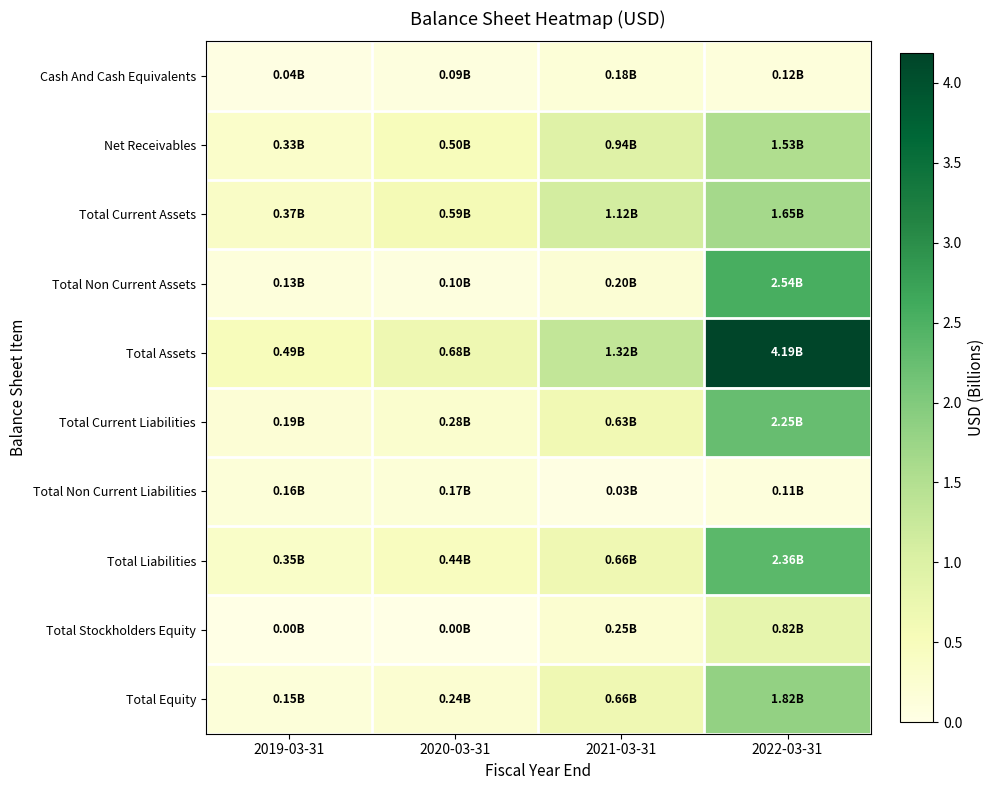

Count the number of data series in this chart.

10